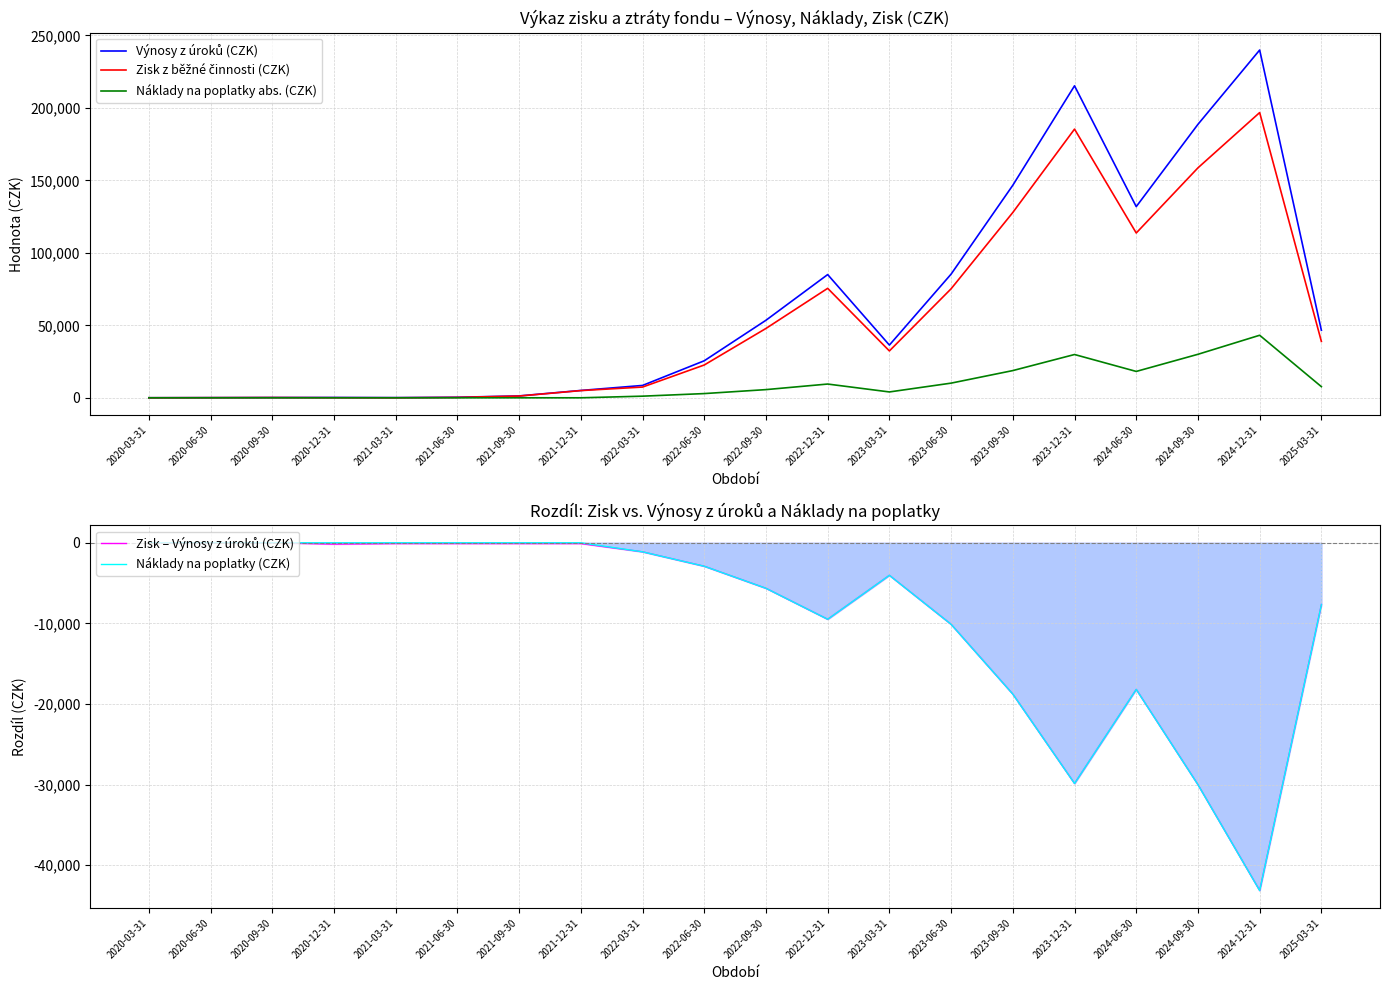

What is the label of the 12th point from the right?

2022-03-31